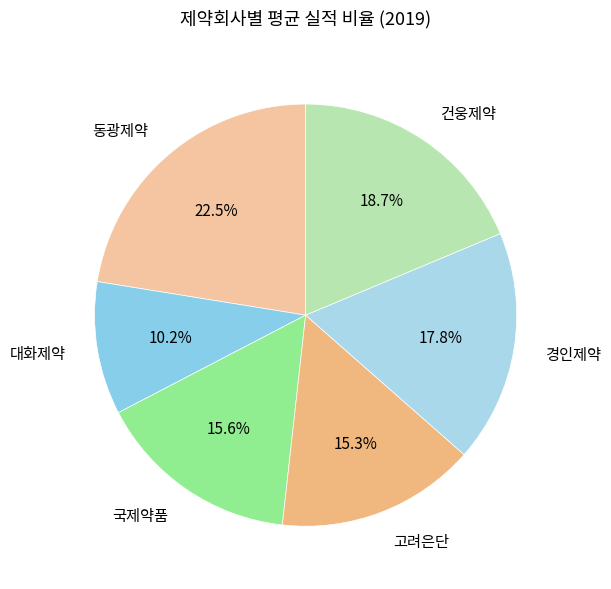

Between 경인제약 and 고려은단, which is larger?

경인제약